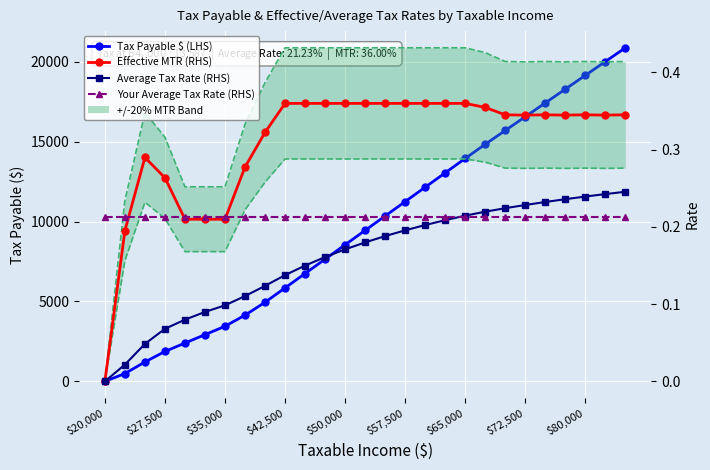

What is the label of the 27th point from the right?

$20,000